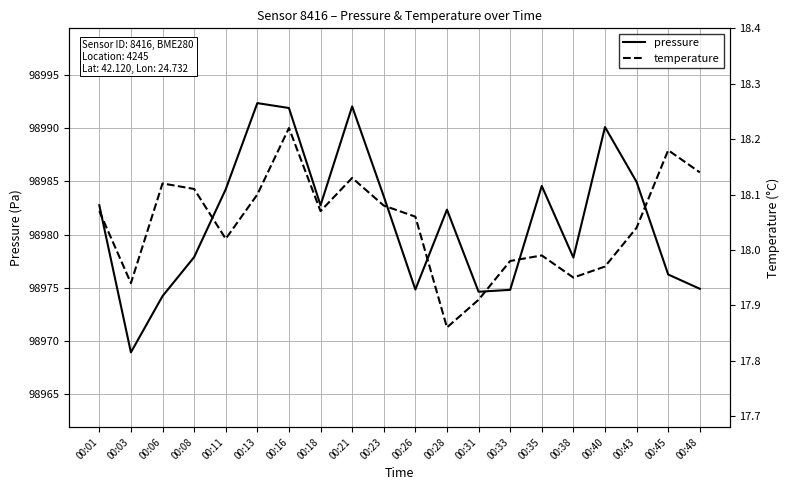

The value of temperature at 00:16 is 18.2. True or false?

True